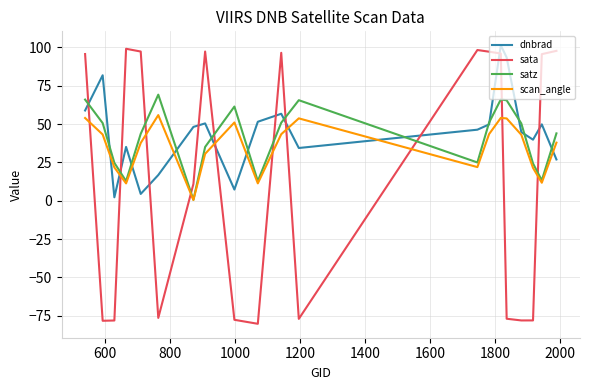

How many interior local peaks does the satz series have?

4